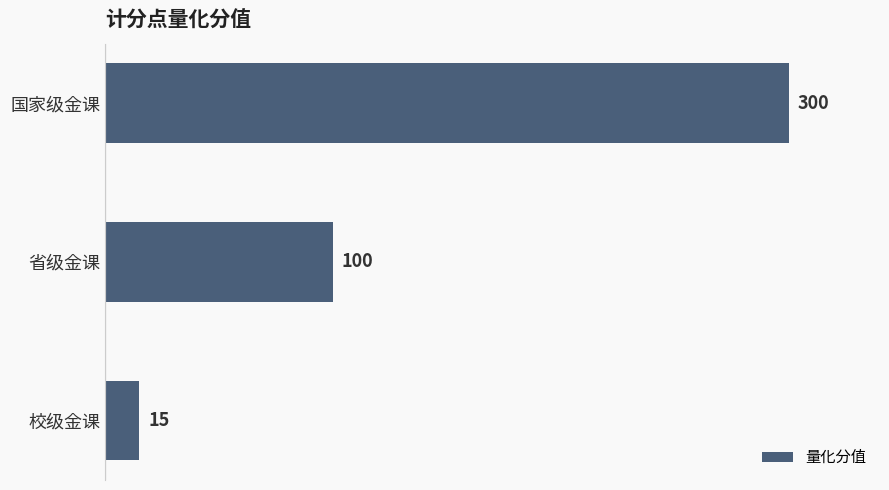

Does the chart contain any negative values?

No